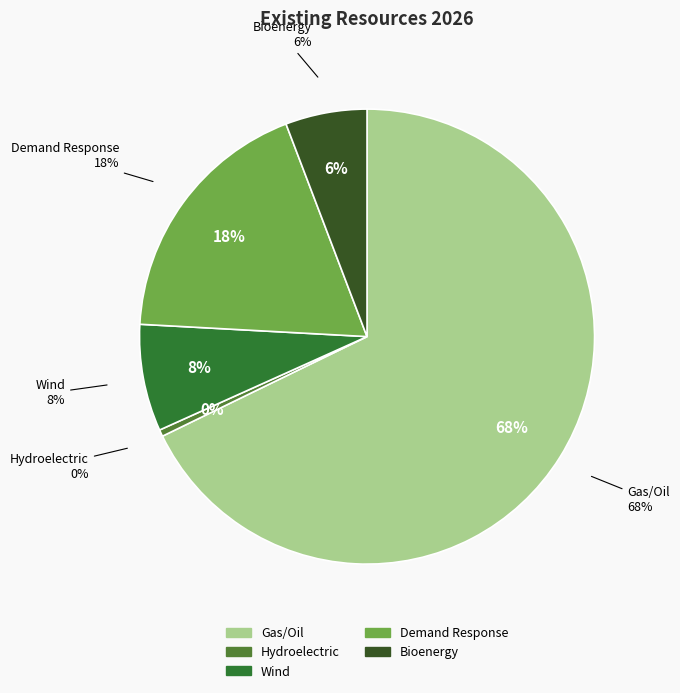

Is the sum of Wind and Solar greater than half?

No